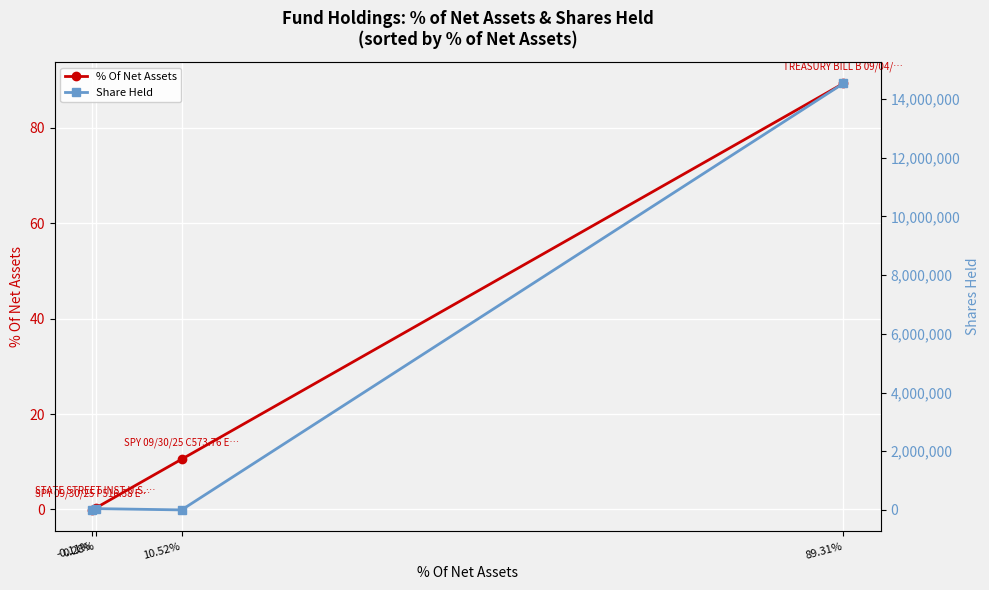

Which series has the widest spread of values?

Share Held